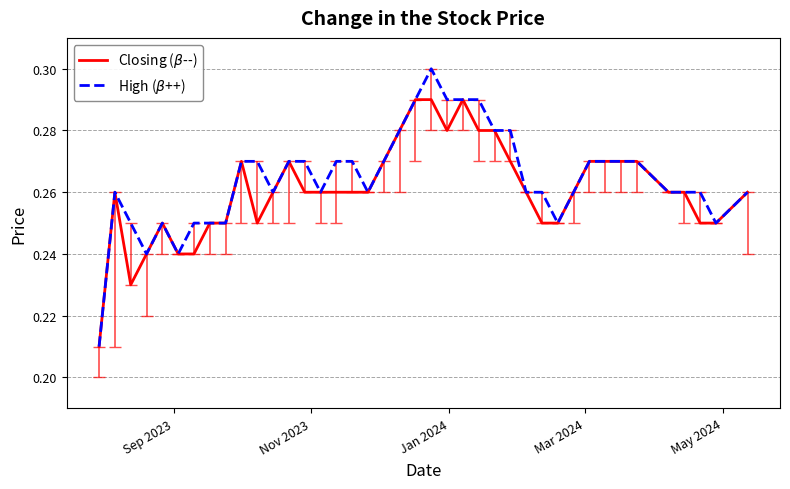

True or false: Closing ($\beta$--) and High ($\beta$++) cross at least once.

False